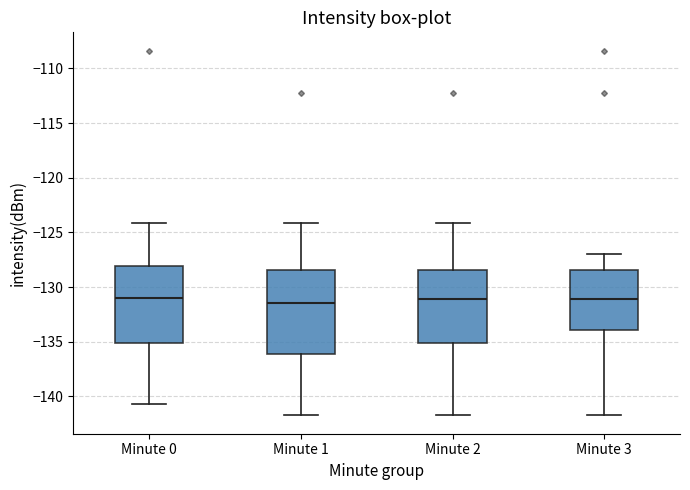

Where does the upper whisker of the box for Minute 2 end on the y-axis? The values are not printed on the chart, so give them approximately, as read against the axis.

-124.0